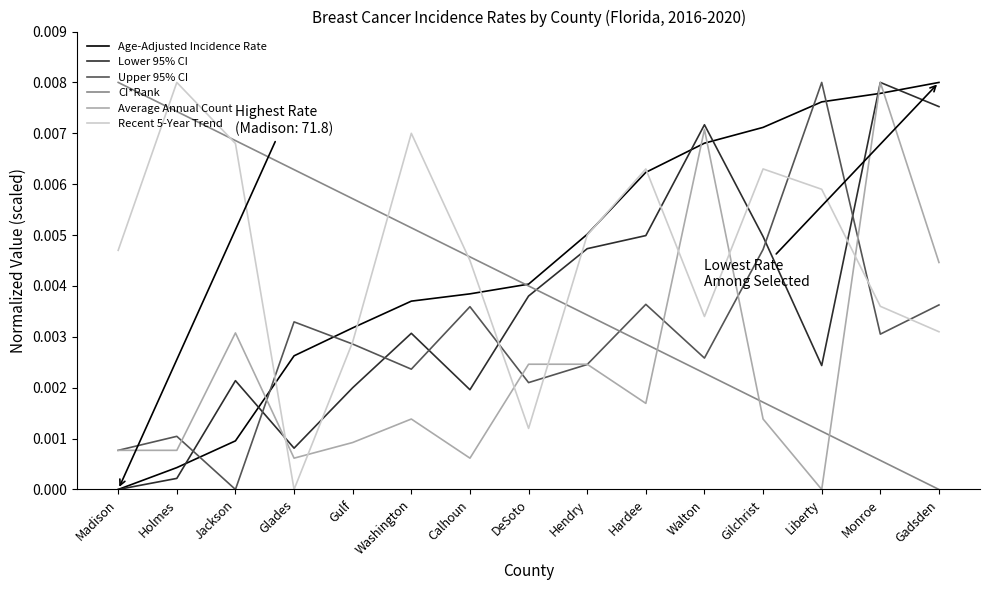

Which category has the highest value in the Recent 5-Year Trend series?

Holmes